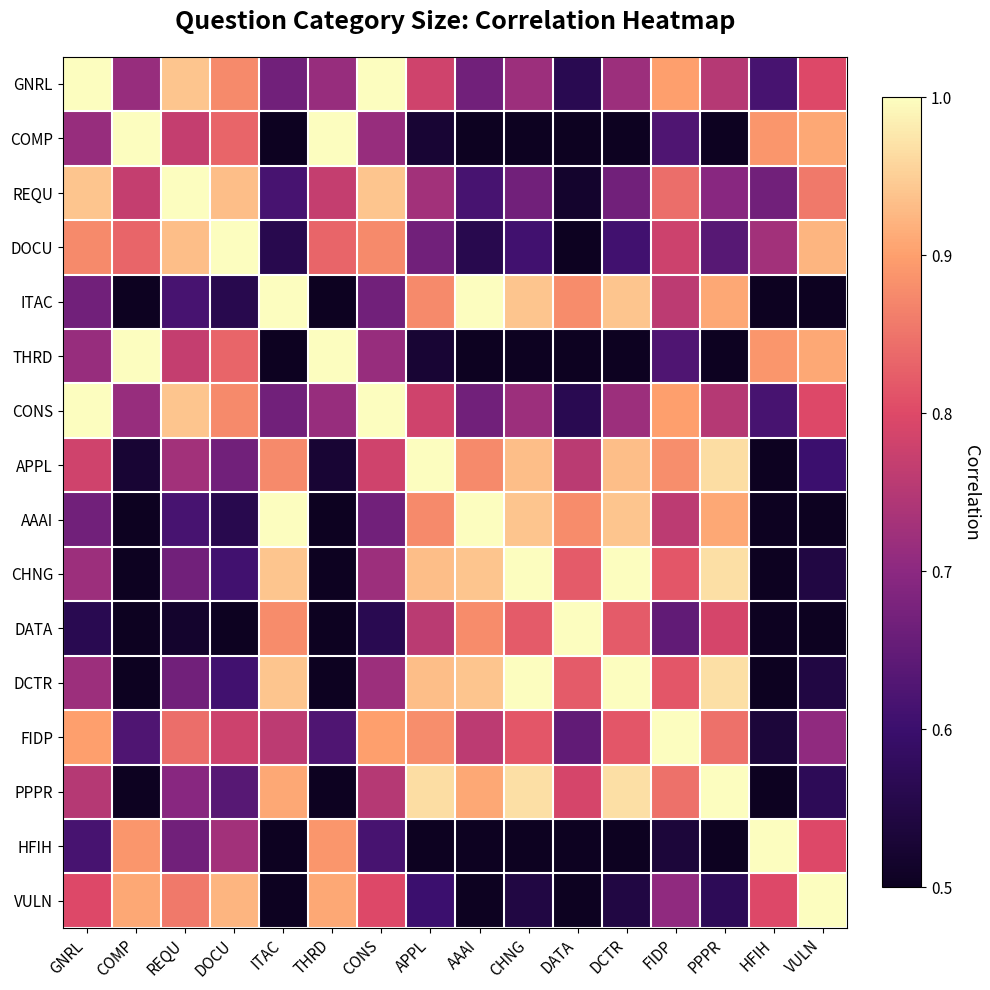

What is the total value across all series at FIDP?

12.4